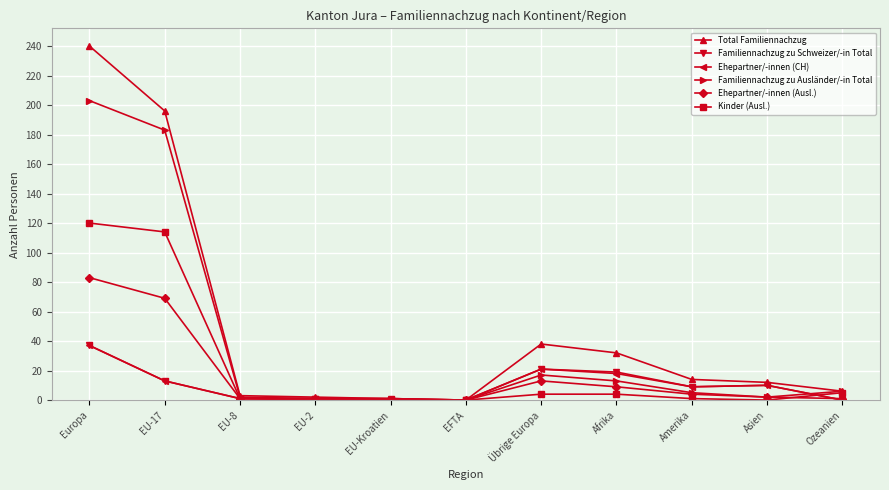

True or false: Kinder (Ausl.) has a value of 0 at EFTA.

True